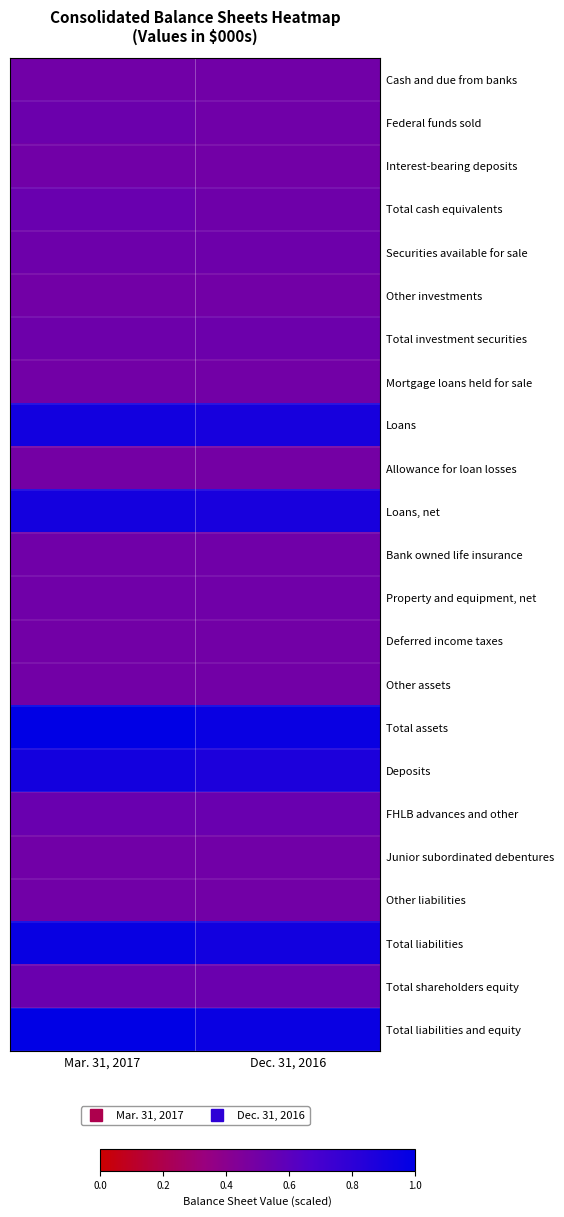

At which category does the chart reach its minimum across all series?

Mar. 31, 2017